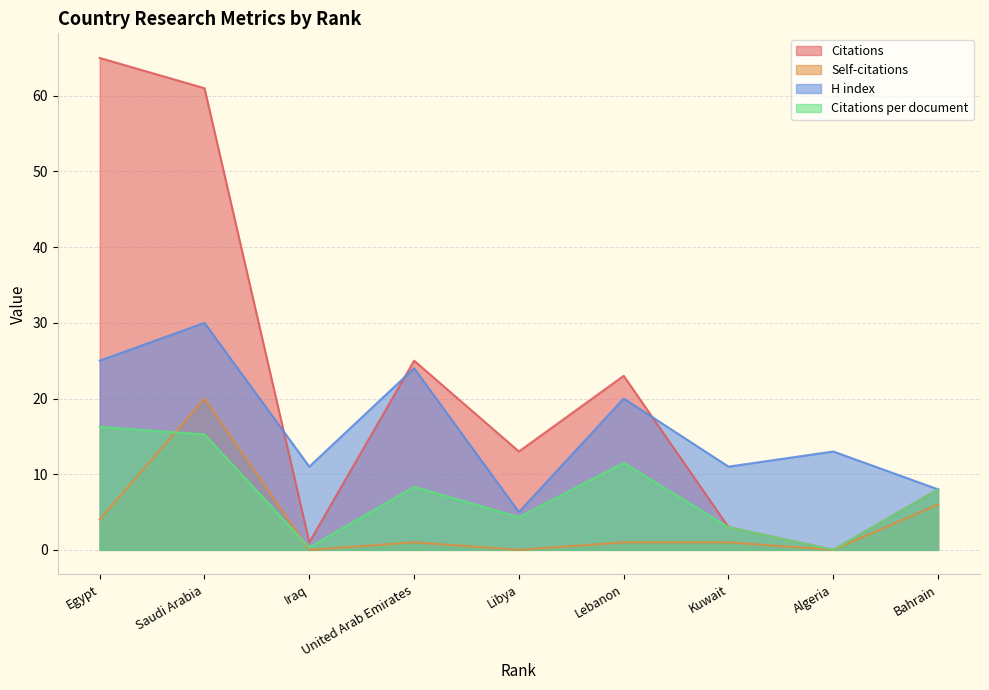

Count the number of data series in this chart.

4